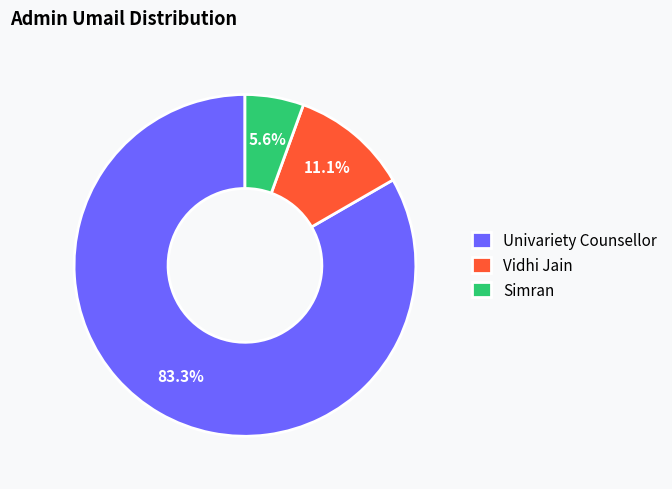

Between Simran and Vidhi Jain, which is larger?

Vidhi Jain